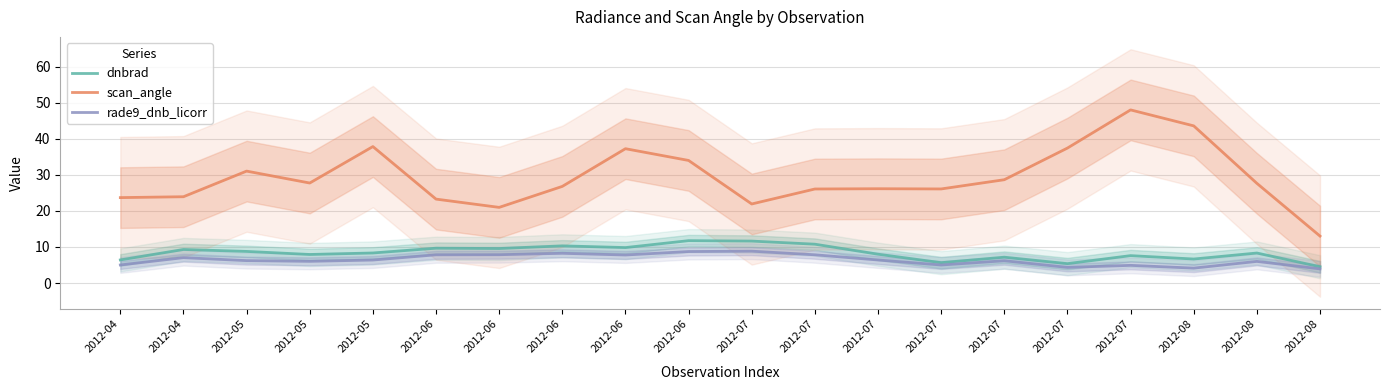

Which has a higher value, 2012-05 or 2012-07?

2012-07